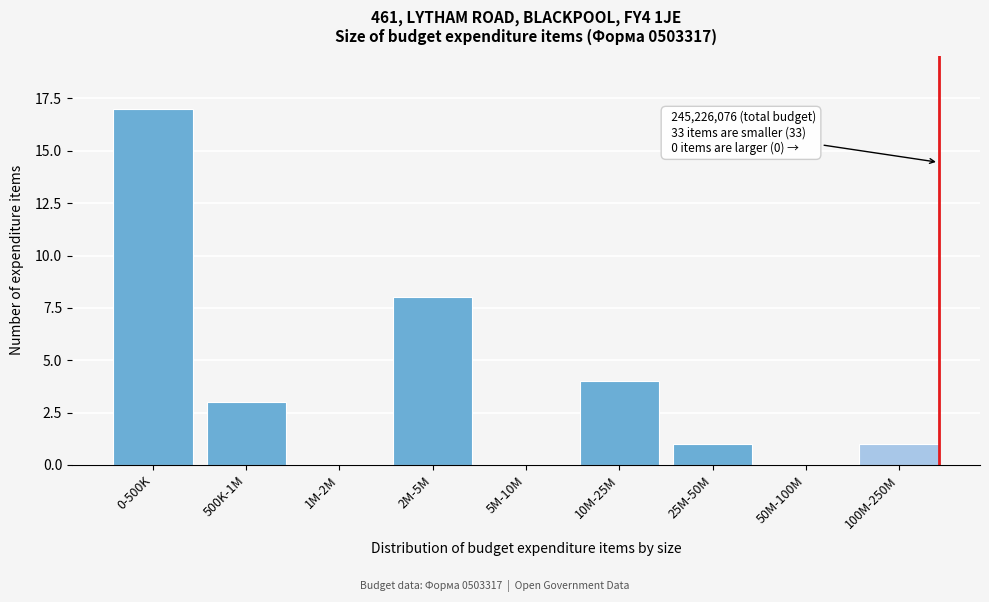

Reading left to right, what are all the values shown in this chart?

0-500K=17	500K-1M=3	1M-2M=0	2M-5M=8	5M-10M=0	10M-25M=4	25M-50M=1	50M-100M=0	100M-250M=1